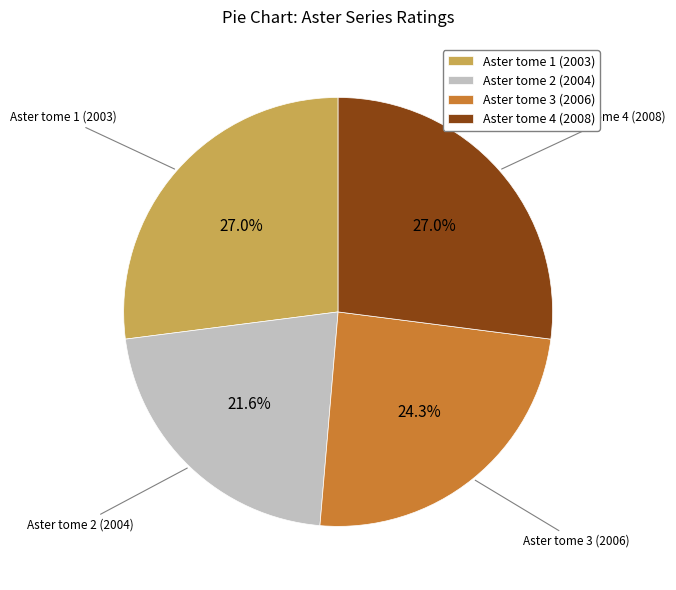

To the nearest percent, what is the difference between the Aster tome 3 (2006) and Aster tome 1 (2003) slice percentages?

3%